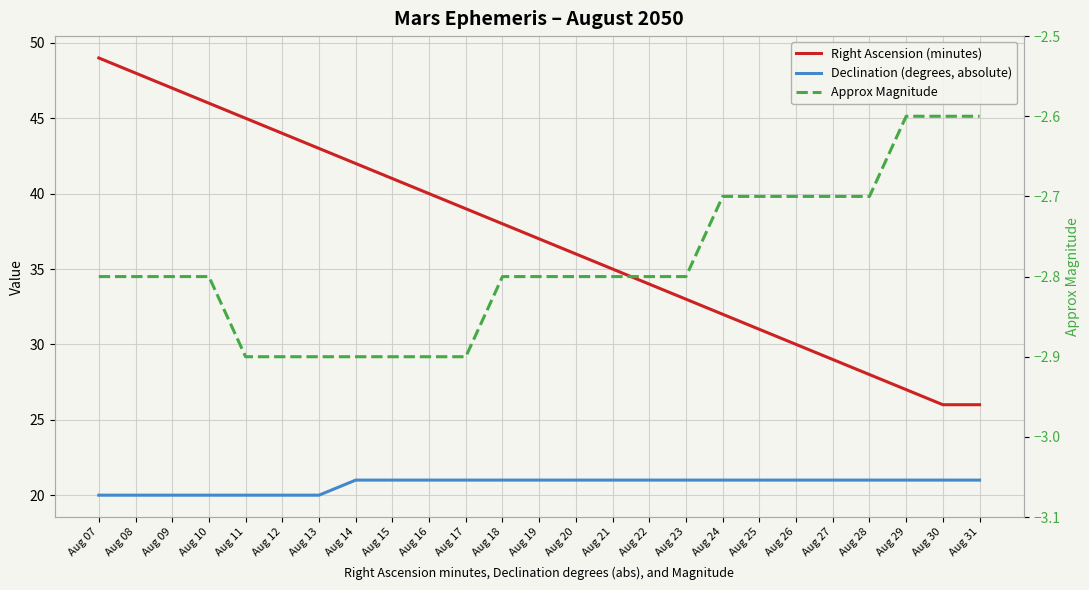

How many lines are shown in the chart?

3